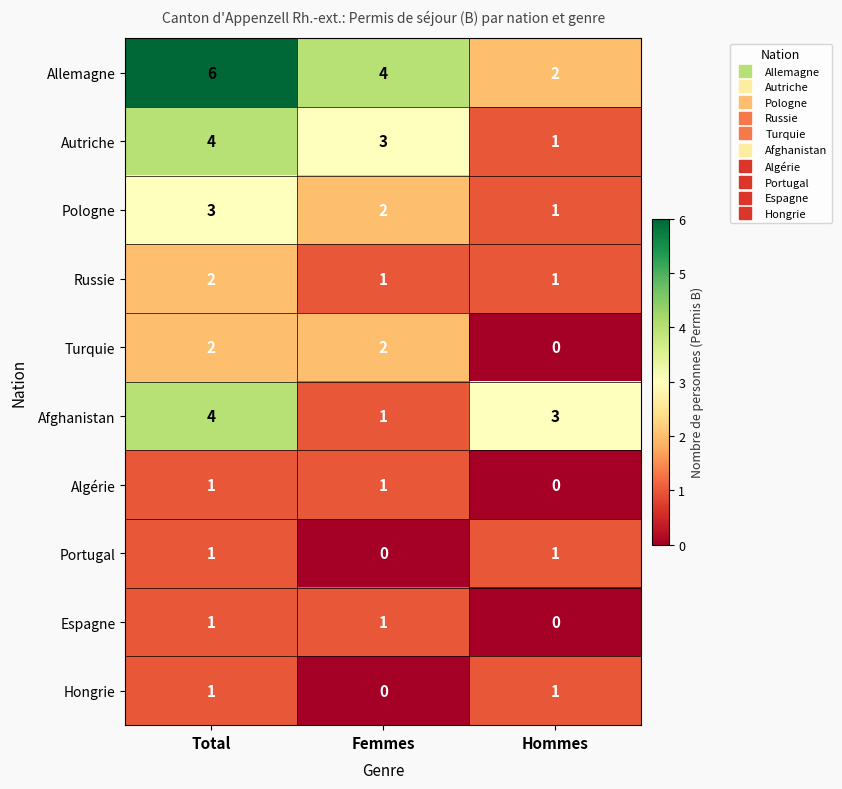

At which category is the sum across all series the highest?

Total